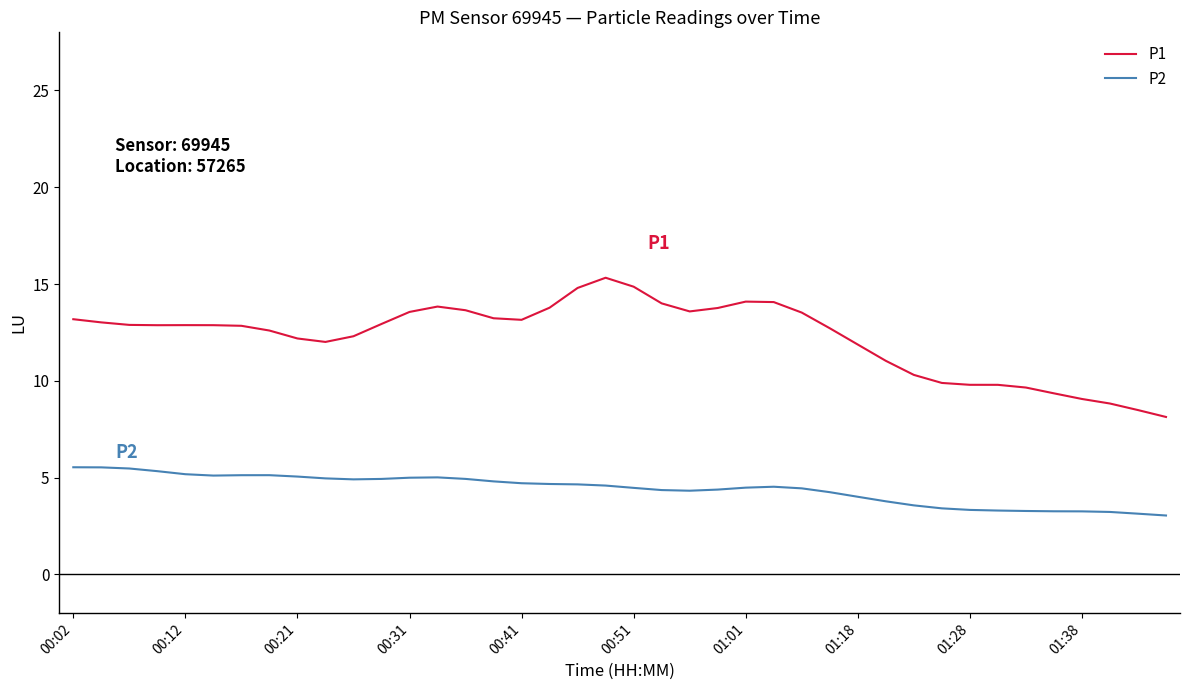

In P2, how many points are higher than both neighbors (excluding endpoints)?

3